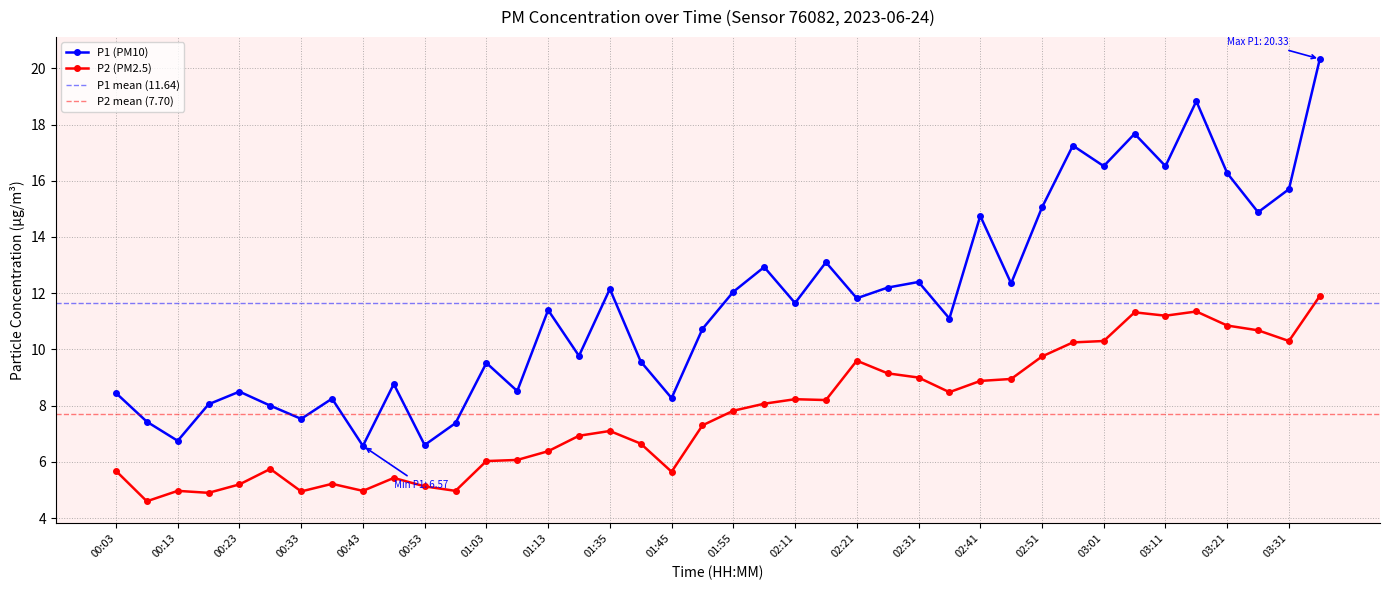

How many interior local peaks does the P1 series have?

13